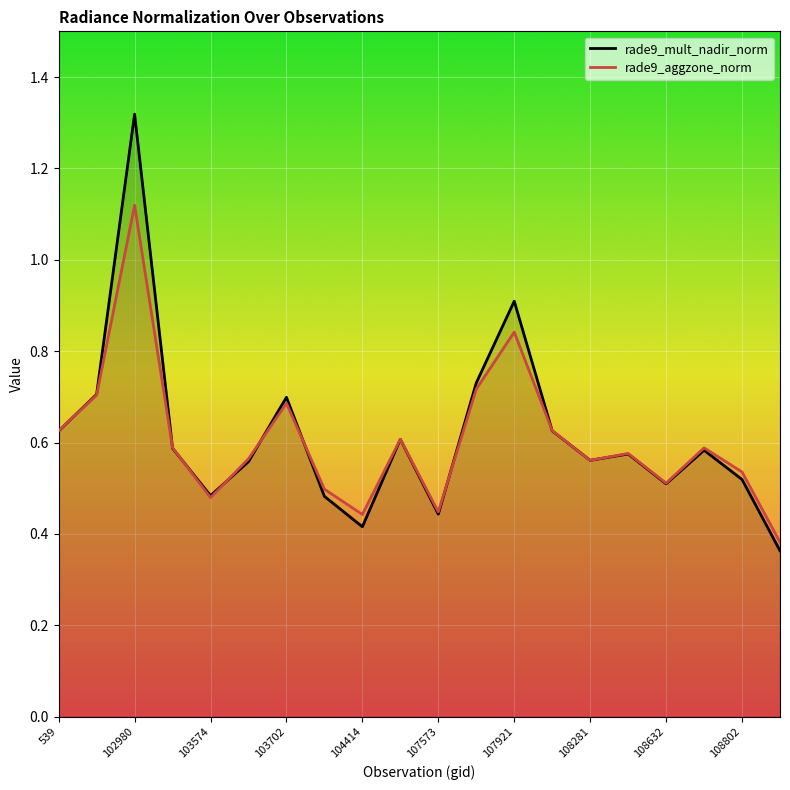

At which category is the sum across all series the highest?

102980